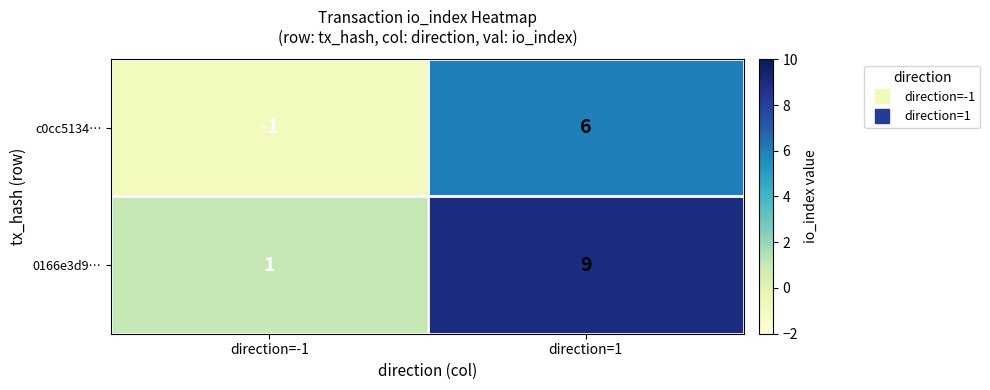

Reading left to right, list all the values displayed in this chart.

c0cc5134…: -1	6
0166e3d9…: 1	9